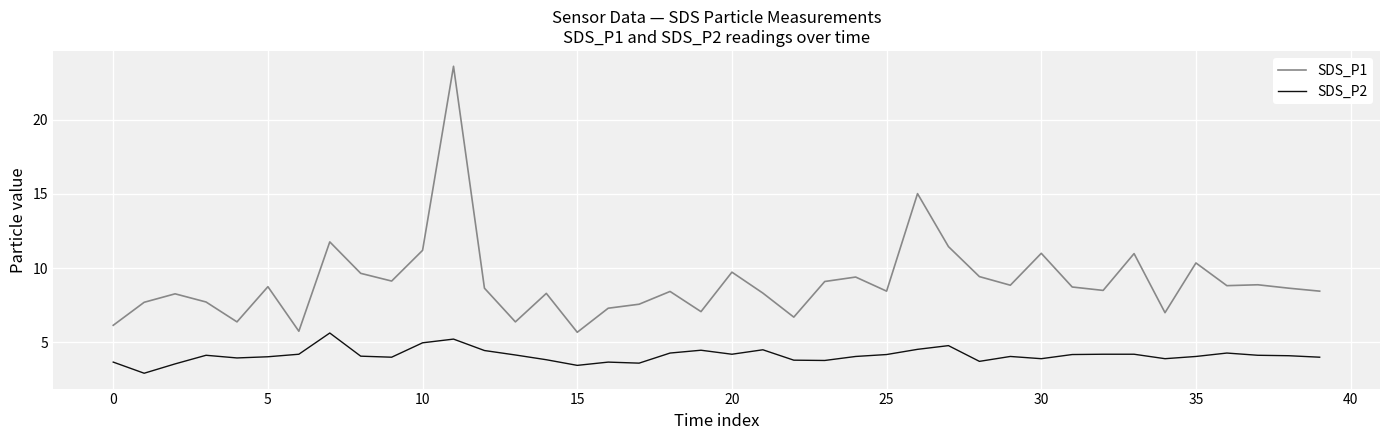

What is the difference between the maximum and minimum values in the SDS_P2 series?

2.7